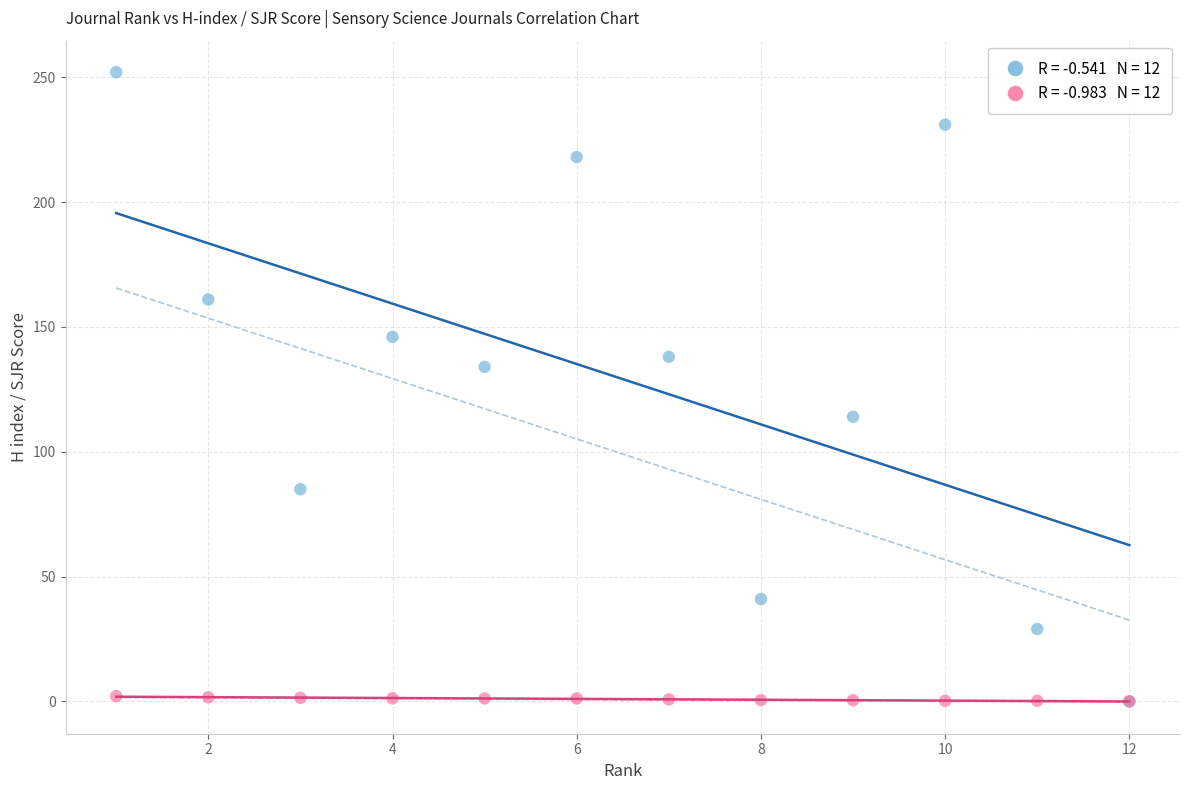

Across all series, what Y value is closest to 126?

134.0